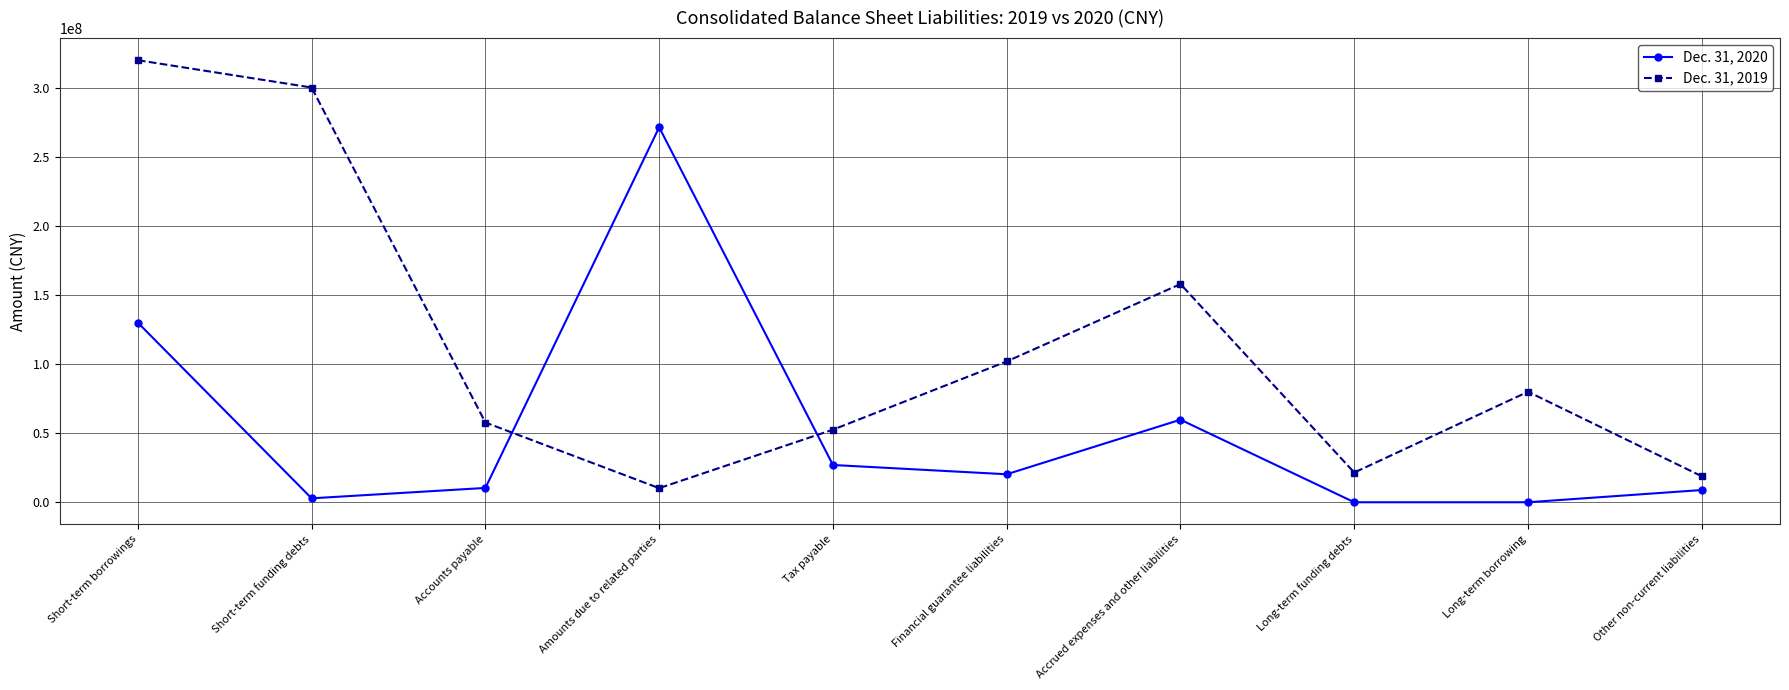

Read the Dec. 31, 2019 value at Accounts payable, to the nearest 10.

57719000